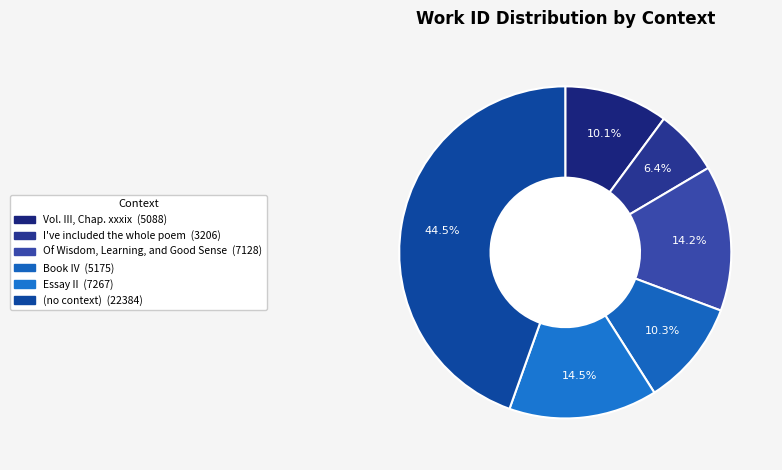

Which has a higher value, Essay II or Of Wisdom, Learning, and Good Sense?

Essay II